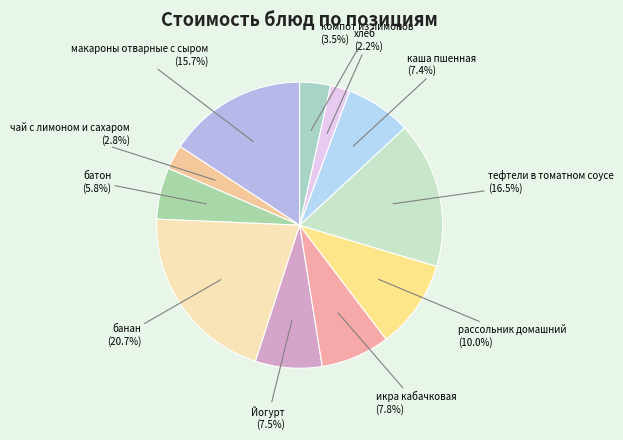

Which category has the biggest portion of the pie?

банан